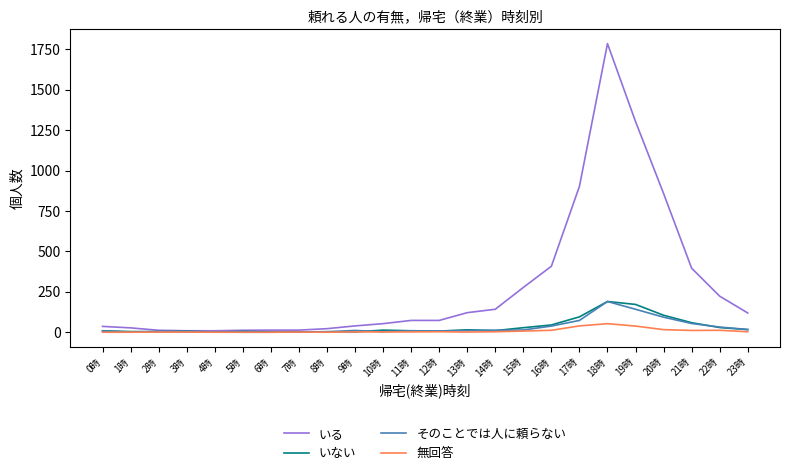

Which series has the largest total across all categories?

いる